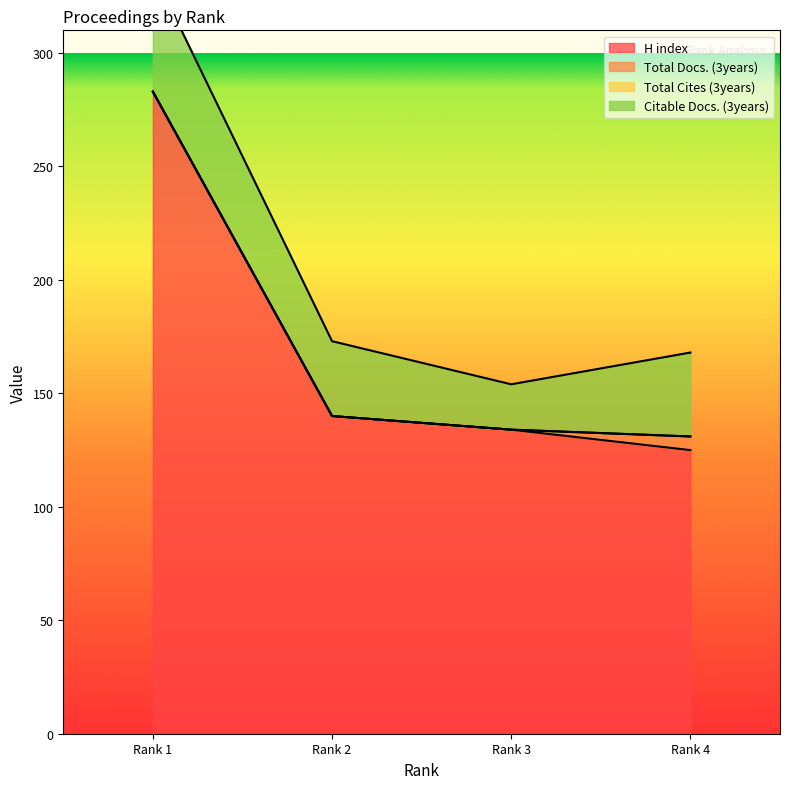

True or false: Total Docs. (3years) has more than 2 interior local peaks.

False